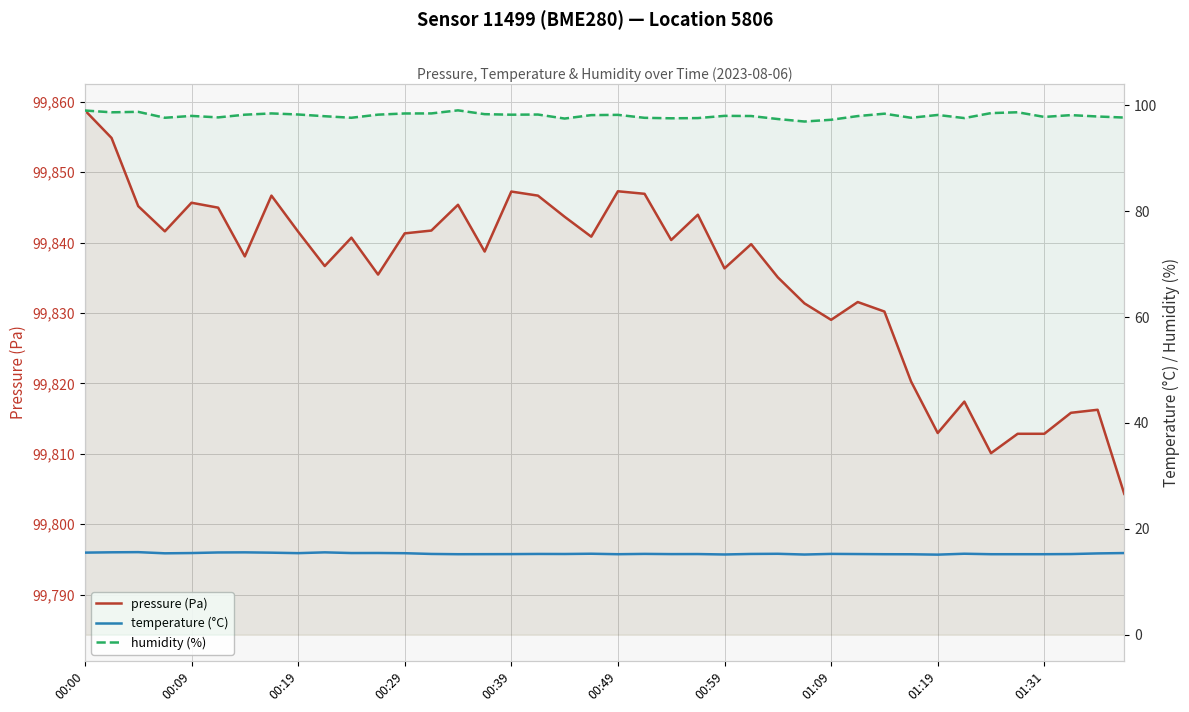

What are all the series names shown in the legend?

pressure (Pa), temperature (°C), humidity (%)